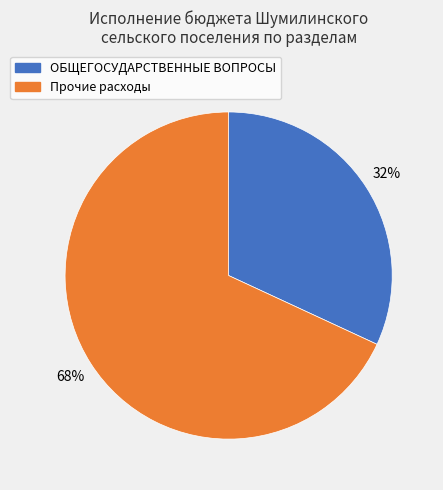

Does any single category account for the majority?

Yes